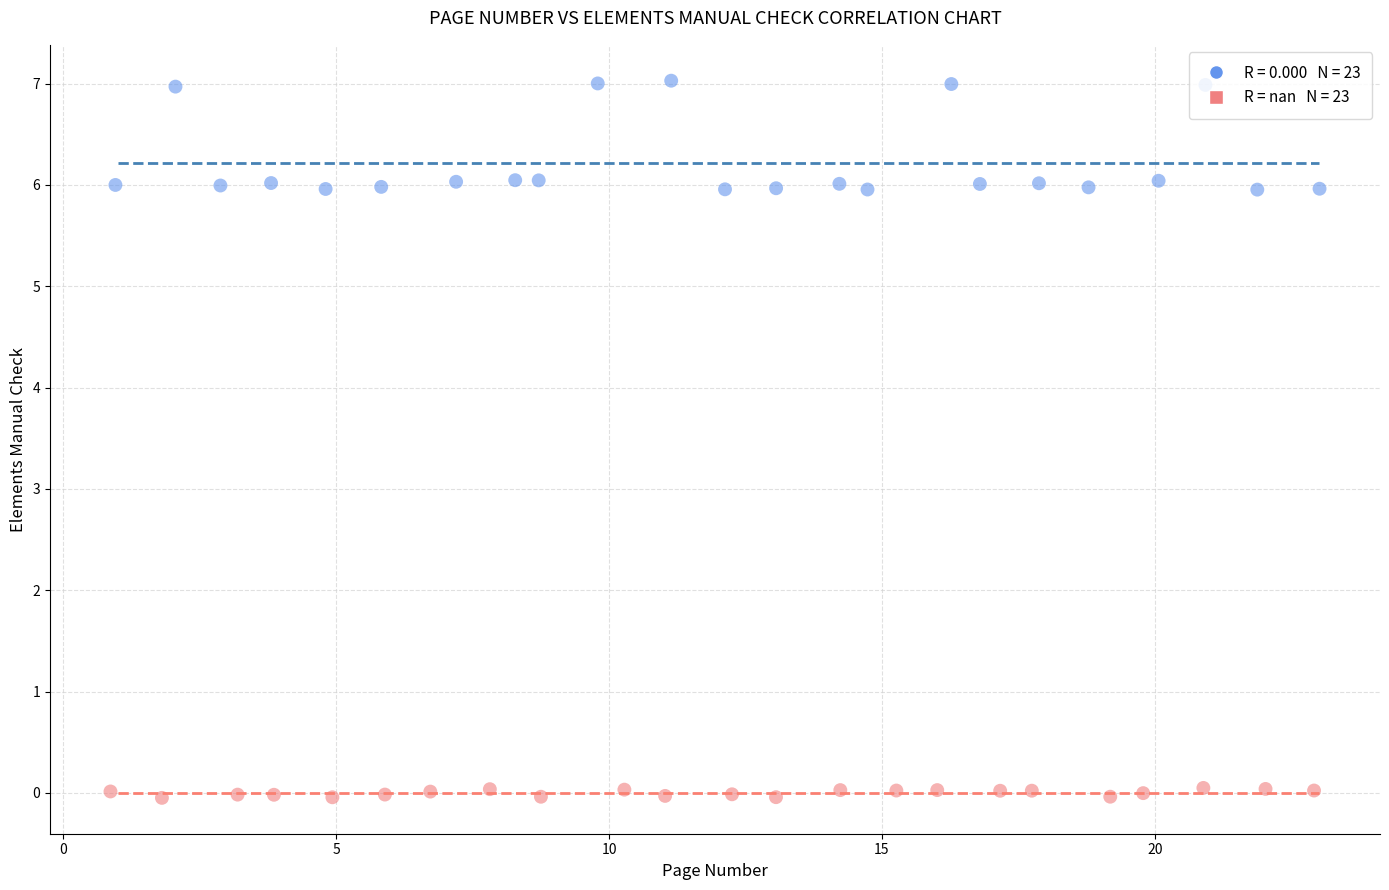

Which series contains the highest Y value?

Elements Manual Check